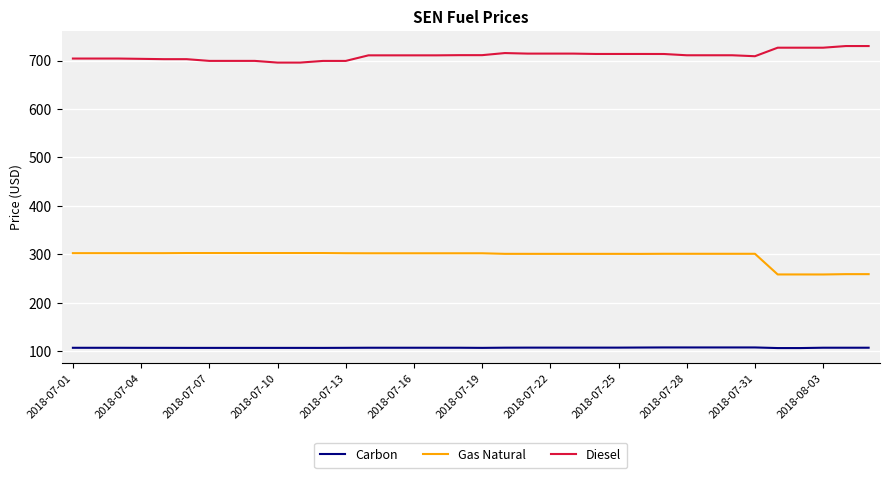

True or false: Diesel and Gas Natural cross at least once.

False